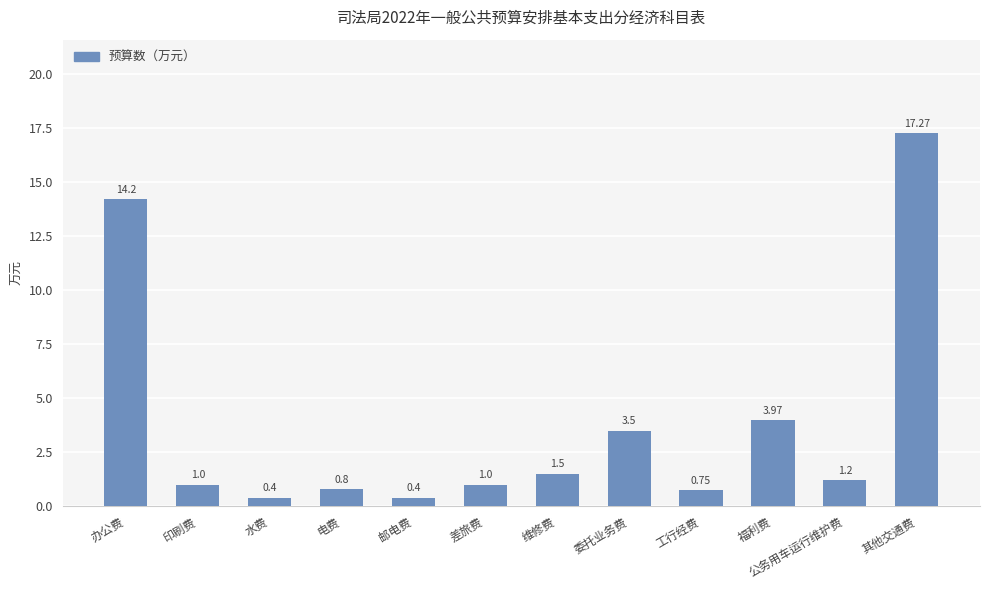

Count the number of data series in this chart.

1